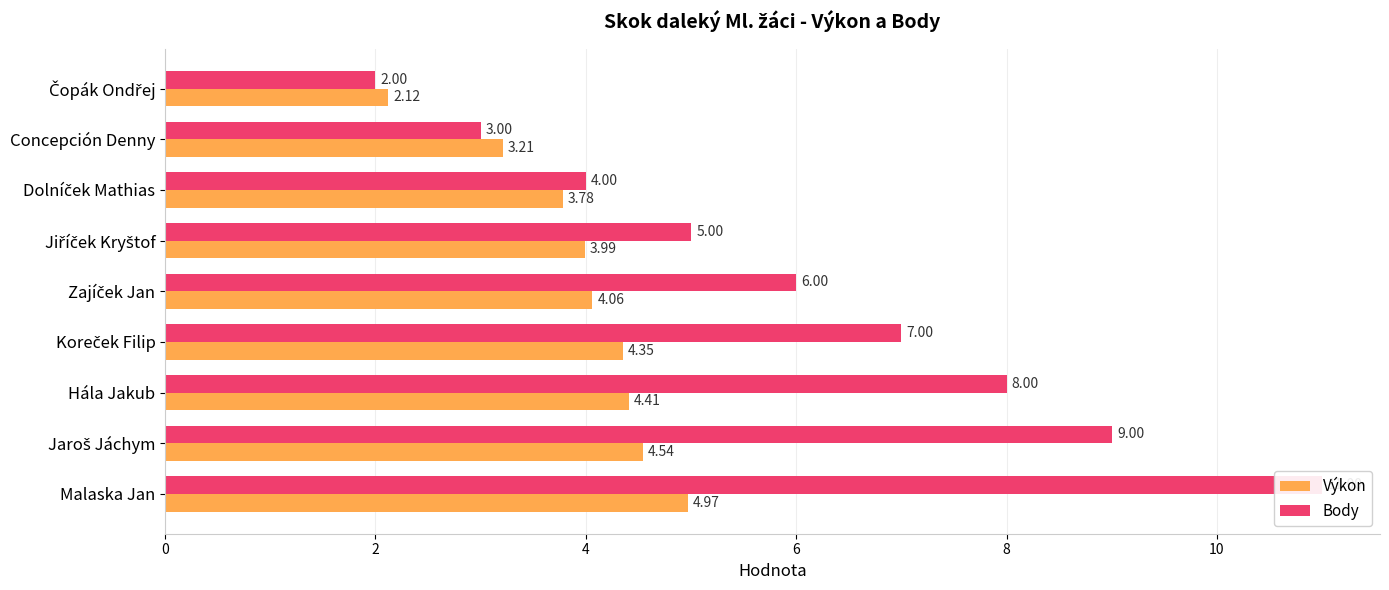

The Výkon series shows 6.0 at Hála Jakub. True or false?

False